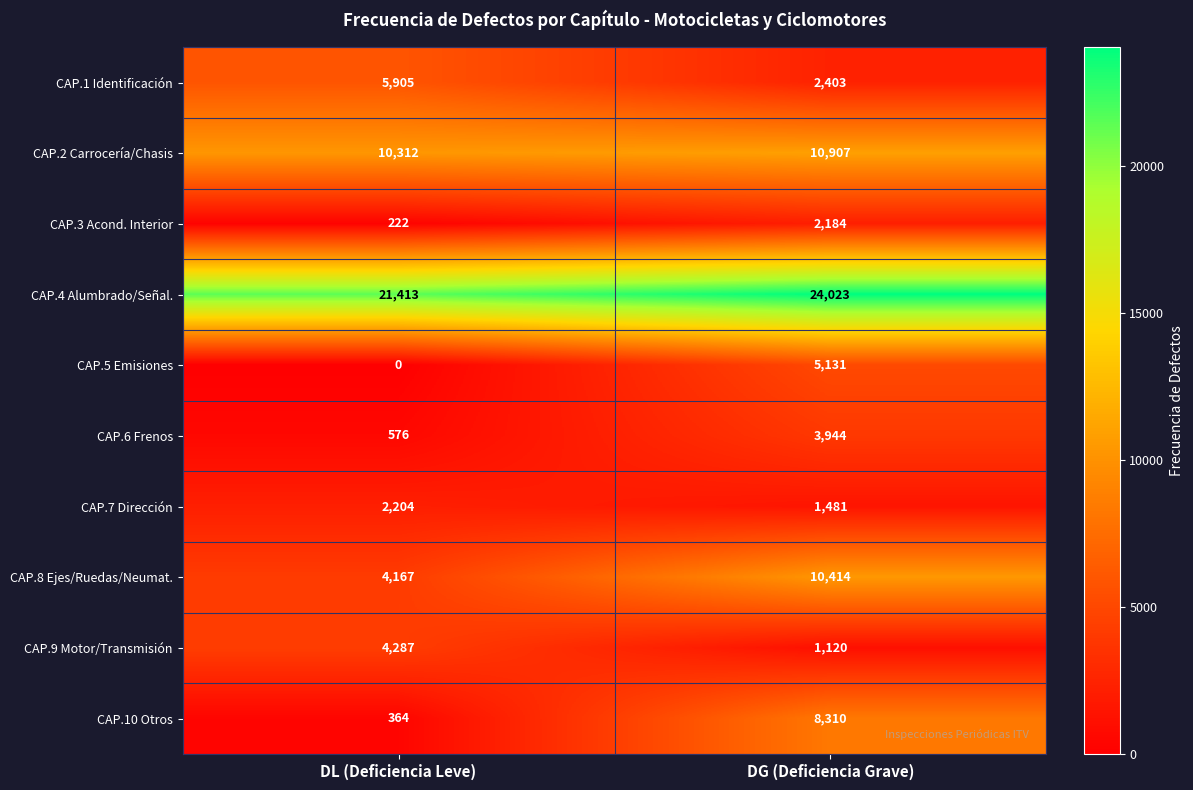

Which series has the largest range (max minus min)?

CAP.10 Otros